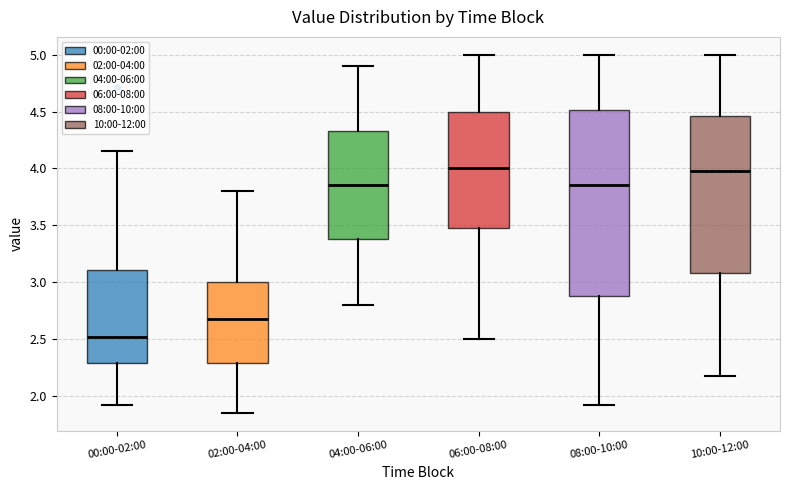

Which box's median line is the lowest?

00:00-02:00